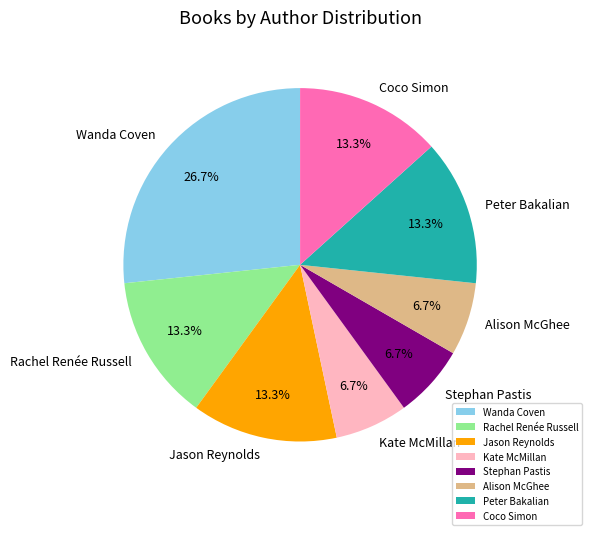

Count the number of slices in the pie.

8